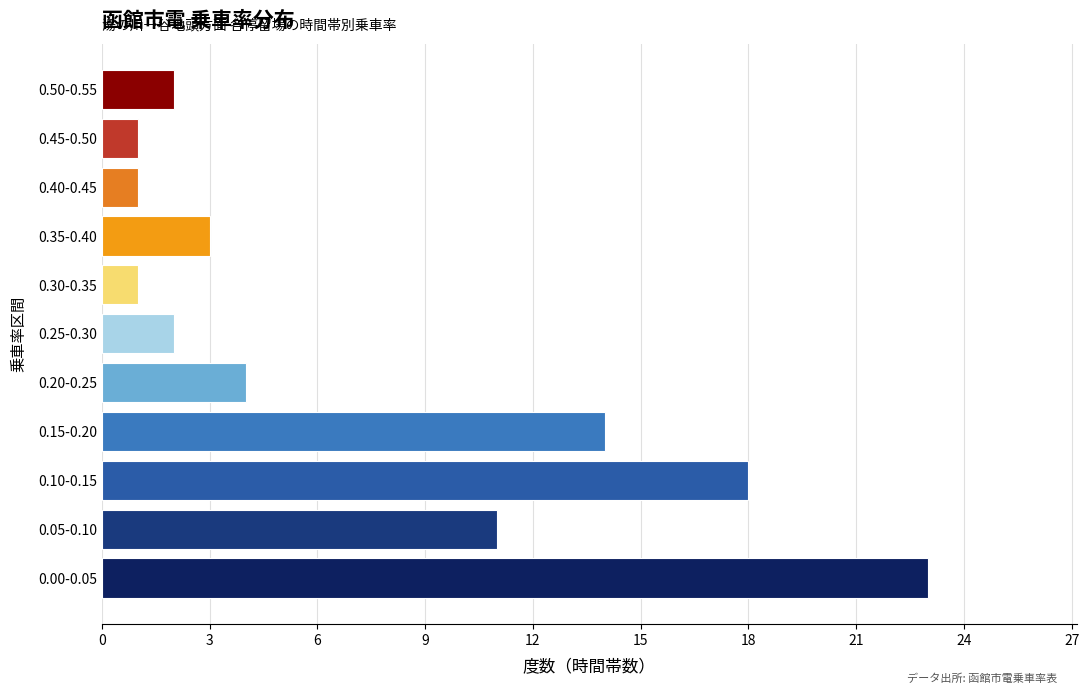

Reading top to bottom, what are all the values shown in this chart?

2	1	1	3	1	2	4	14	18	11	23